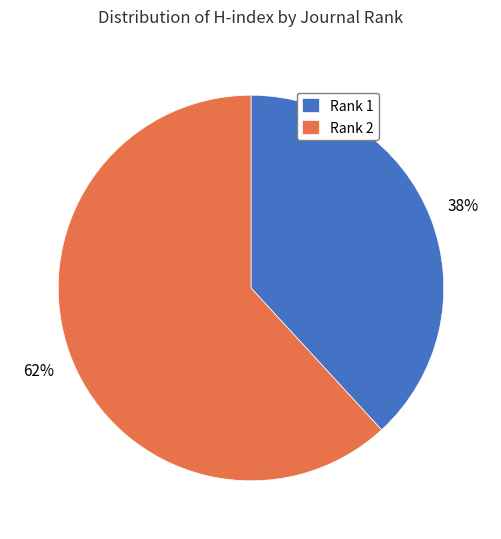

How many segments does this pie chart have?

2